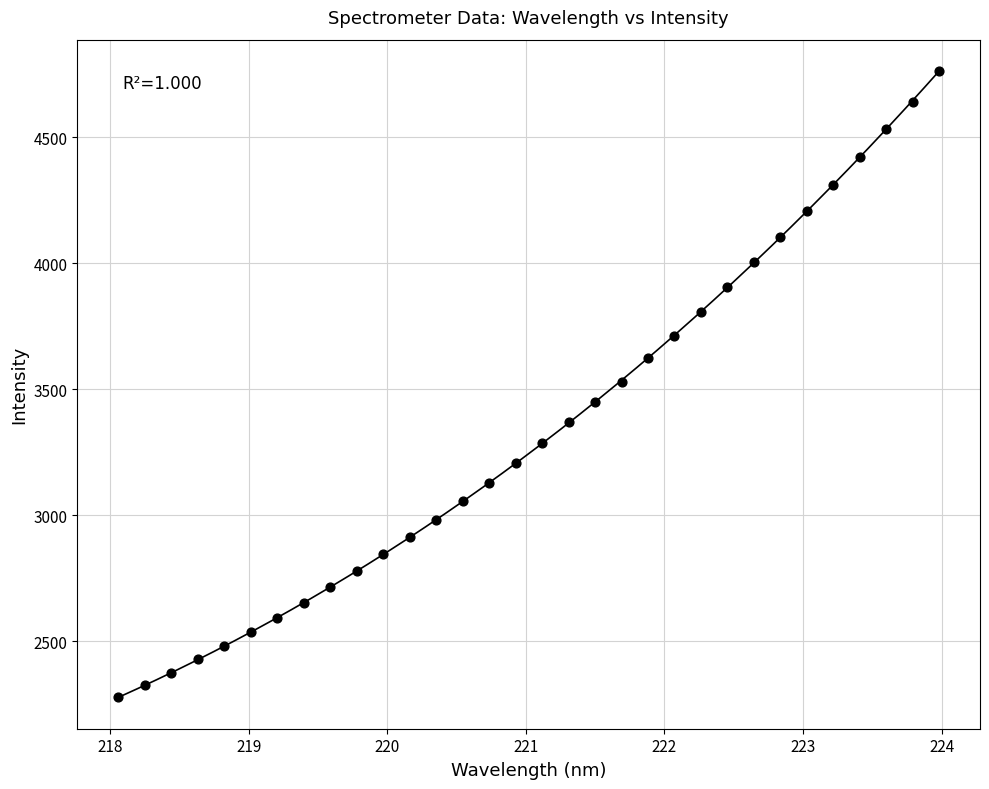

What is the range of X values (max minus min)?

5.9